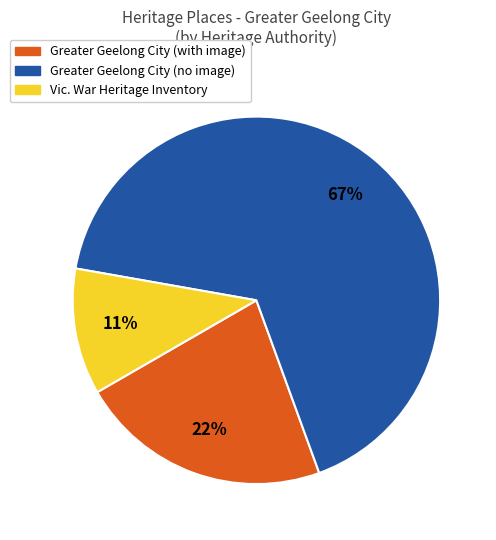

What is the ratio of the value at Greater Geelong City (with image) to the value at Vic. War Heritage Inventory?

2.0